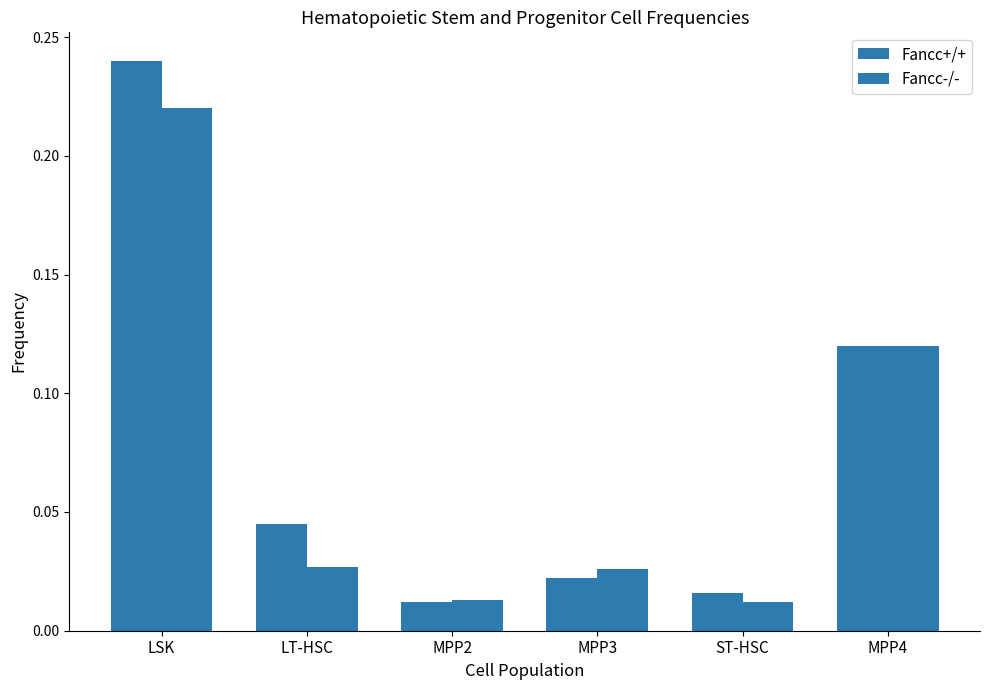

What is the label of the 1st bar from the right?

MPP4